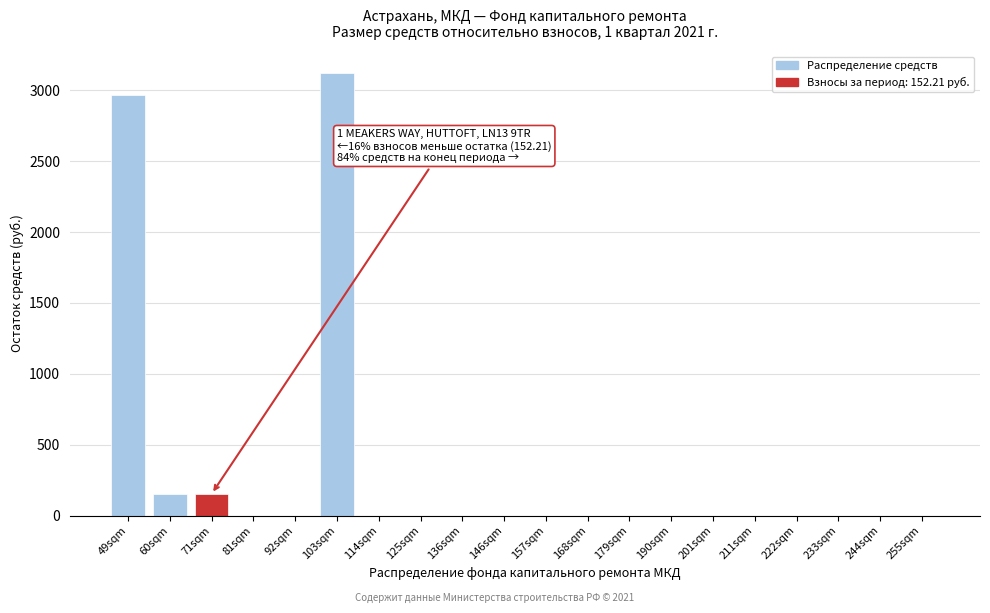

Reading left to right, list all the values displayed in this chart.

49sqm=2968.0	60sqm=152.2	71sqm=152.2	81sqm=0.0	92sqm=0.0	103sqm=3120.2	114sqm=0.0	125sqm=0.0	136sqm=0.0	146sqm=0.0	157sqm=0.0	168sqm=0.0	179sqm=0.0	190sqm=0.0	201sqm=0.0	211sqm=0.0	222sqm=0.0	233sqm=0.0	244sqm=0.0	255sqm=0.0